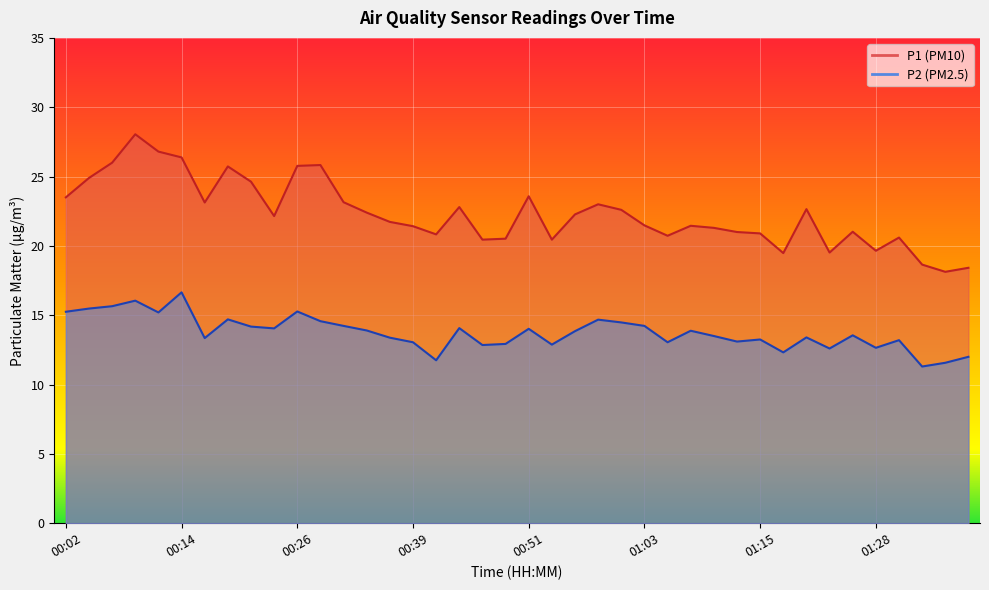

True or false: P1 and P2 intersect in this chart.

False